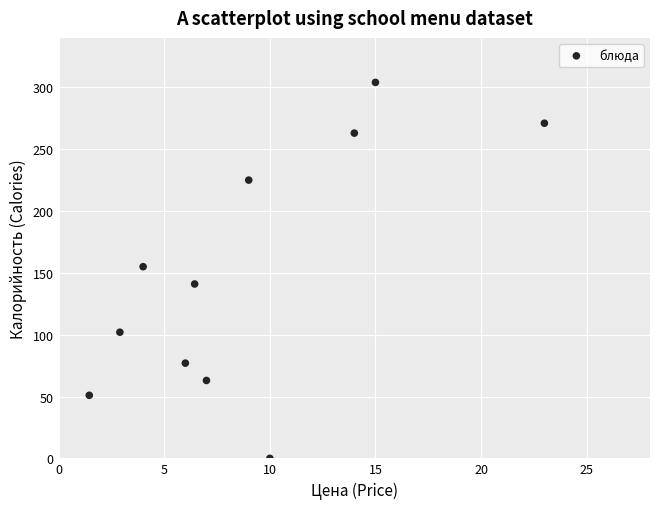

What is the average Y value?

150